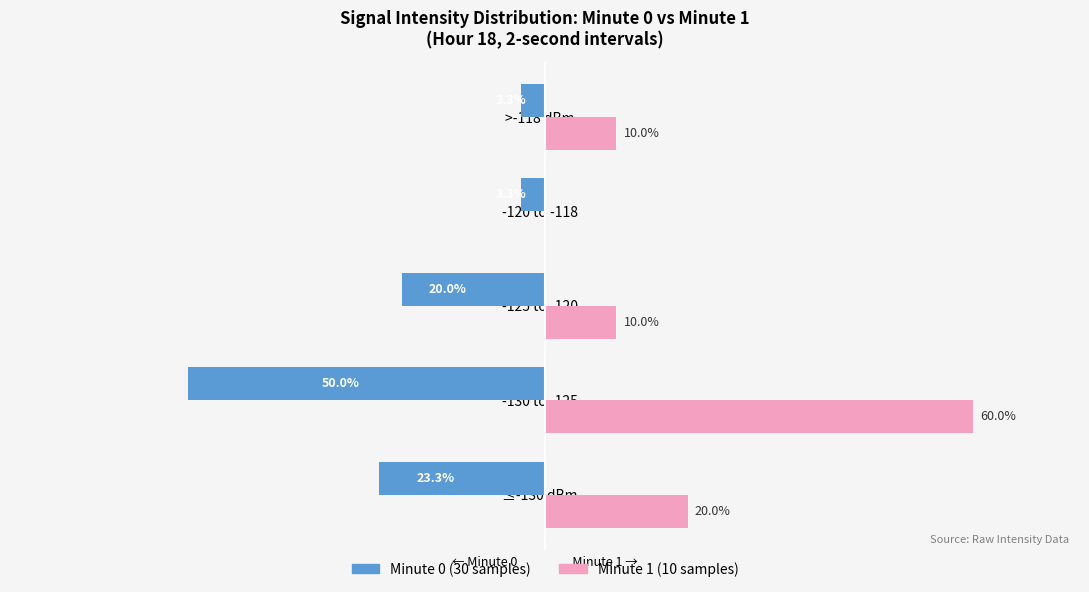

At which category is the sum across all series the highest?

-130 to -125